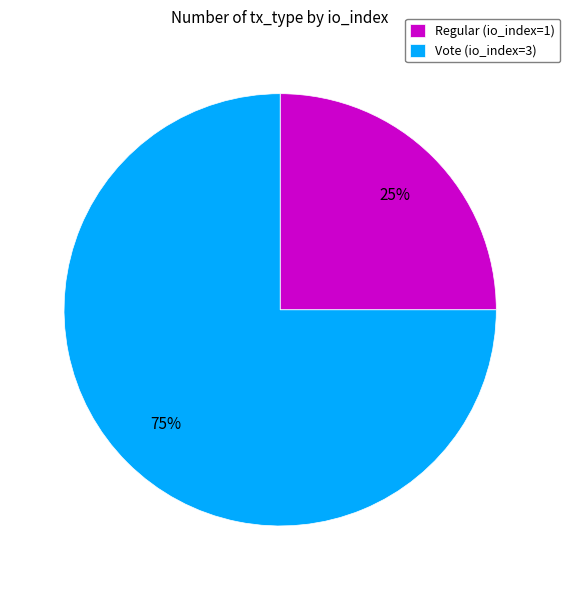

Which category has the biggest portion of the pie?

Vote (io_index=3)